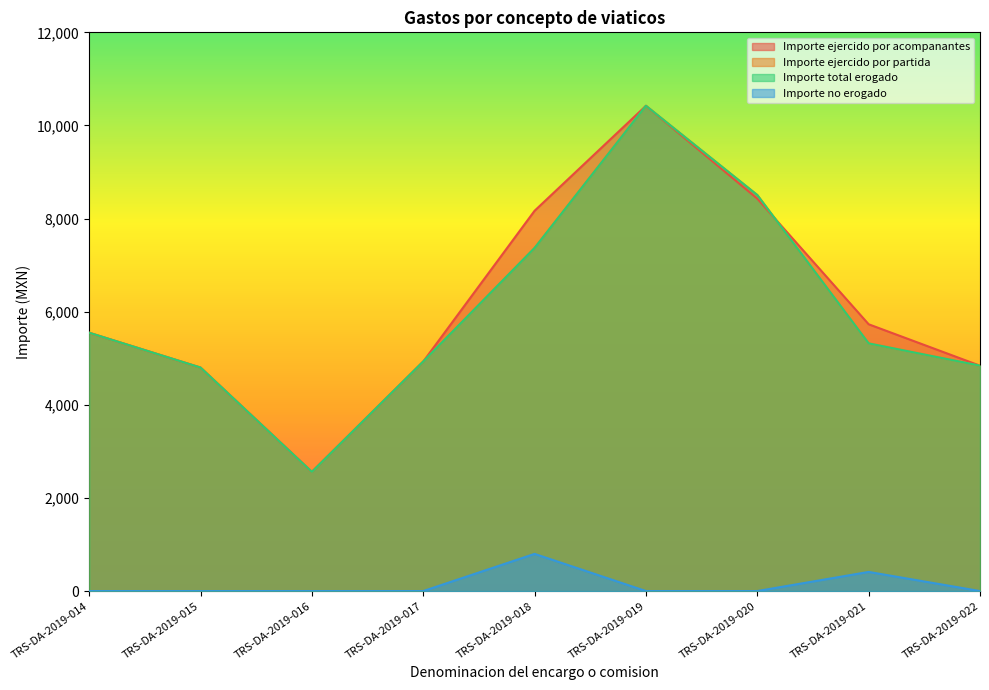

Reading left to right, transcribe all the data shown in this chart.

Importe ejercido por acompanantes: 5548.0	4800.0	2559.0	4928.7	8167.5	10422.0	8428.0	5730.0	4840.0
Importe ejercido por partida: 5548.1	4800.1	2559.5	4929.9	7369.2	10422.9	8505.6	5319.3	4840.9
Importe total erogado: 5548.1	4800.1	2559.5	4929.9	7369.2	10422.9	8505.6	5319.3	4840.9
Importe no erogado: 0.0	0.0	0.0	0.0	798.3	0.0	0.0	411.0	0.0